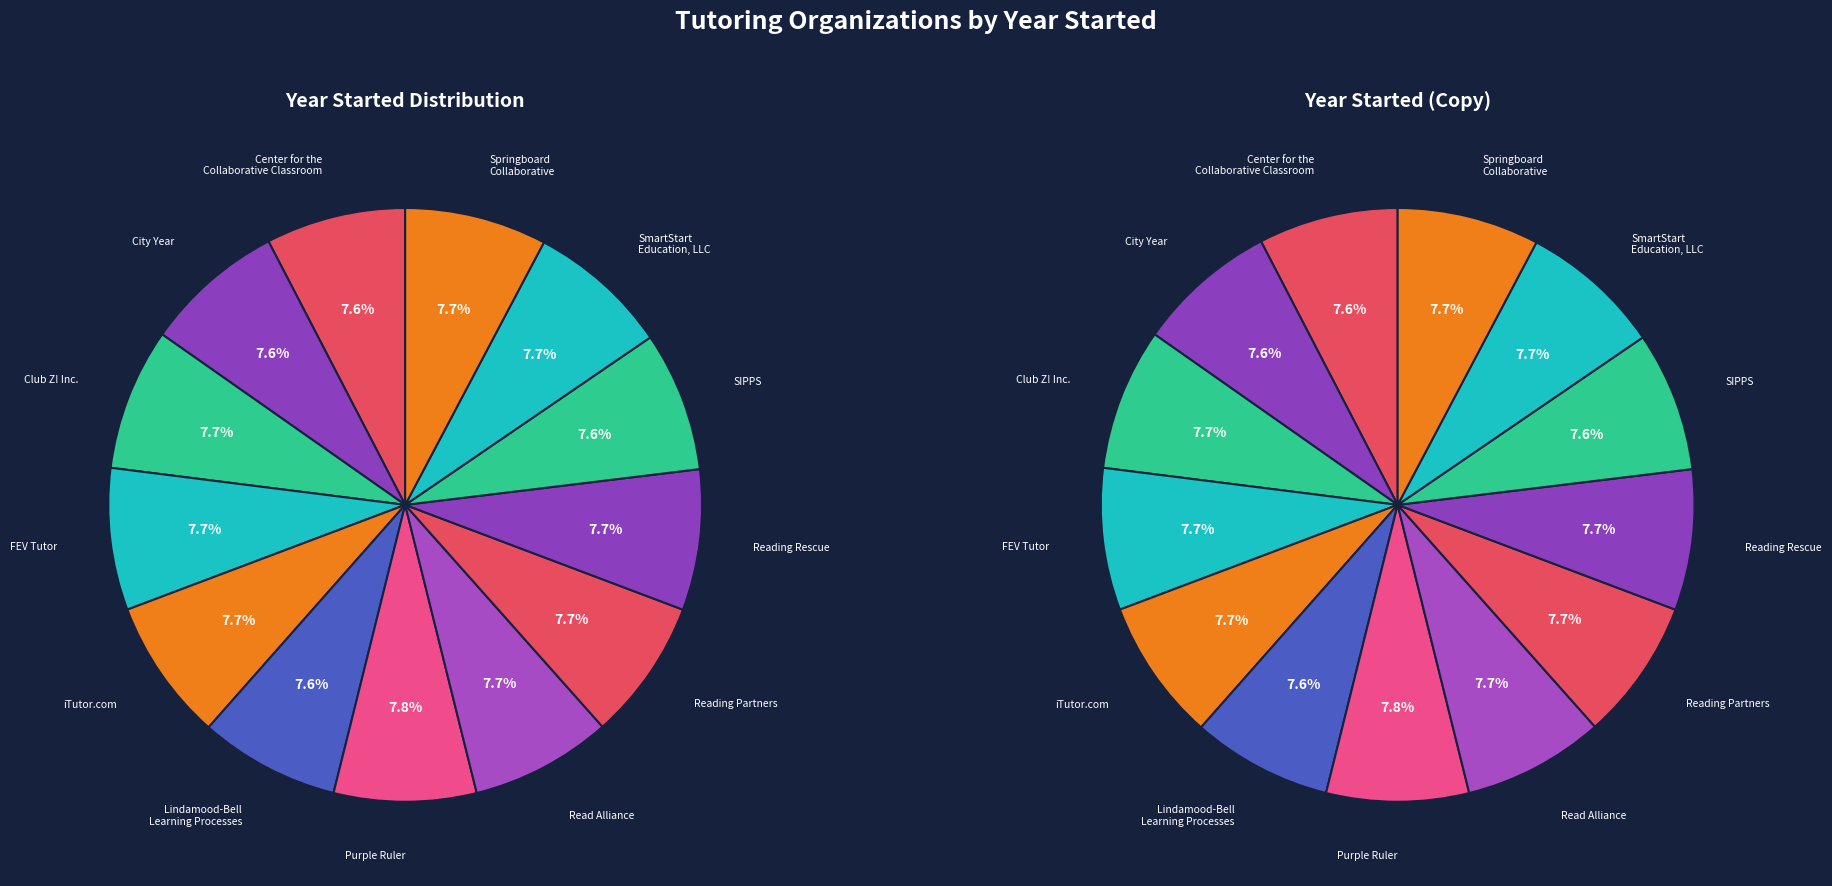

What percentage do Reading Partners and City Year together represent?

15.3%